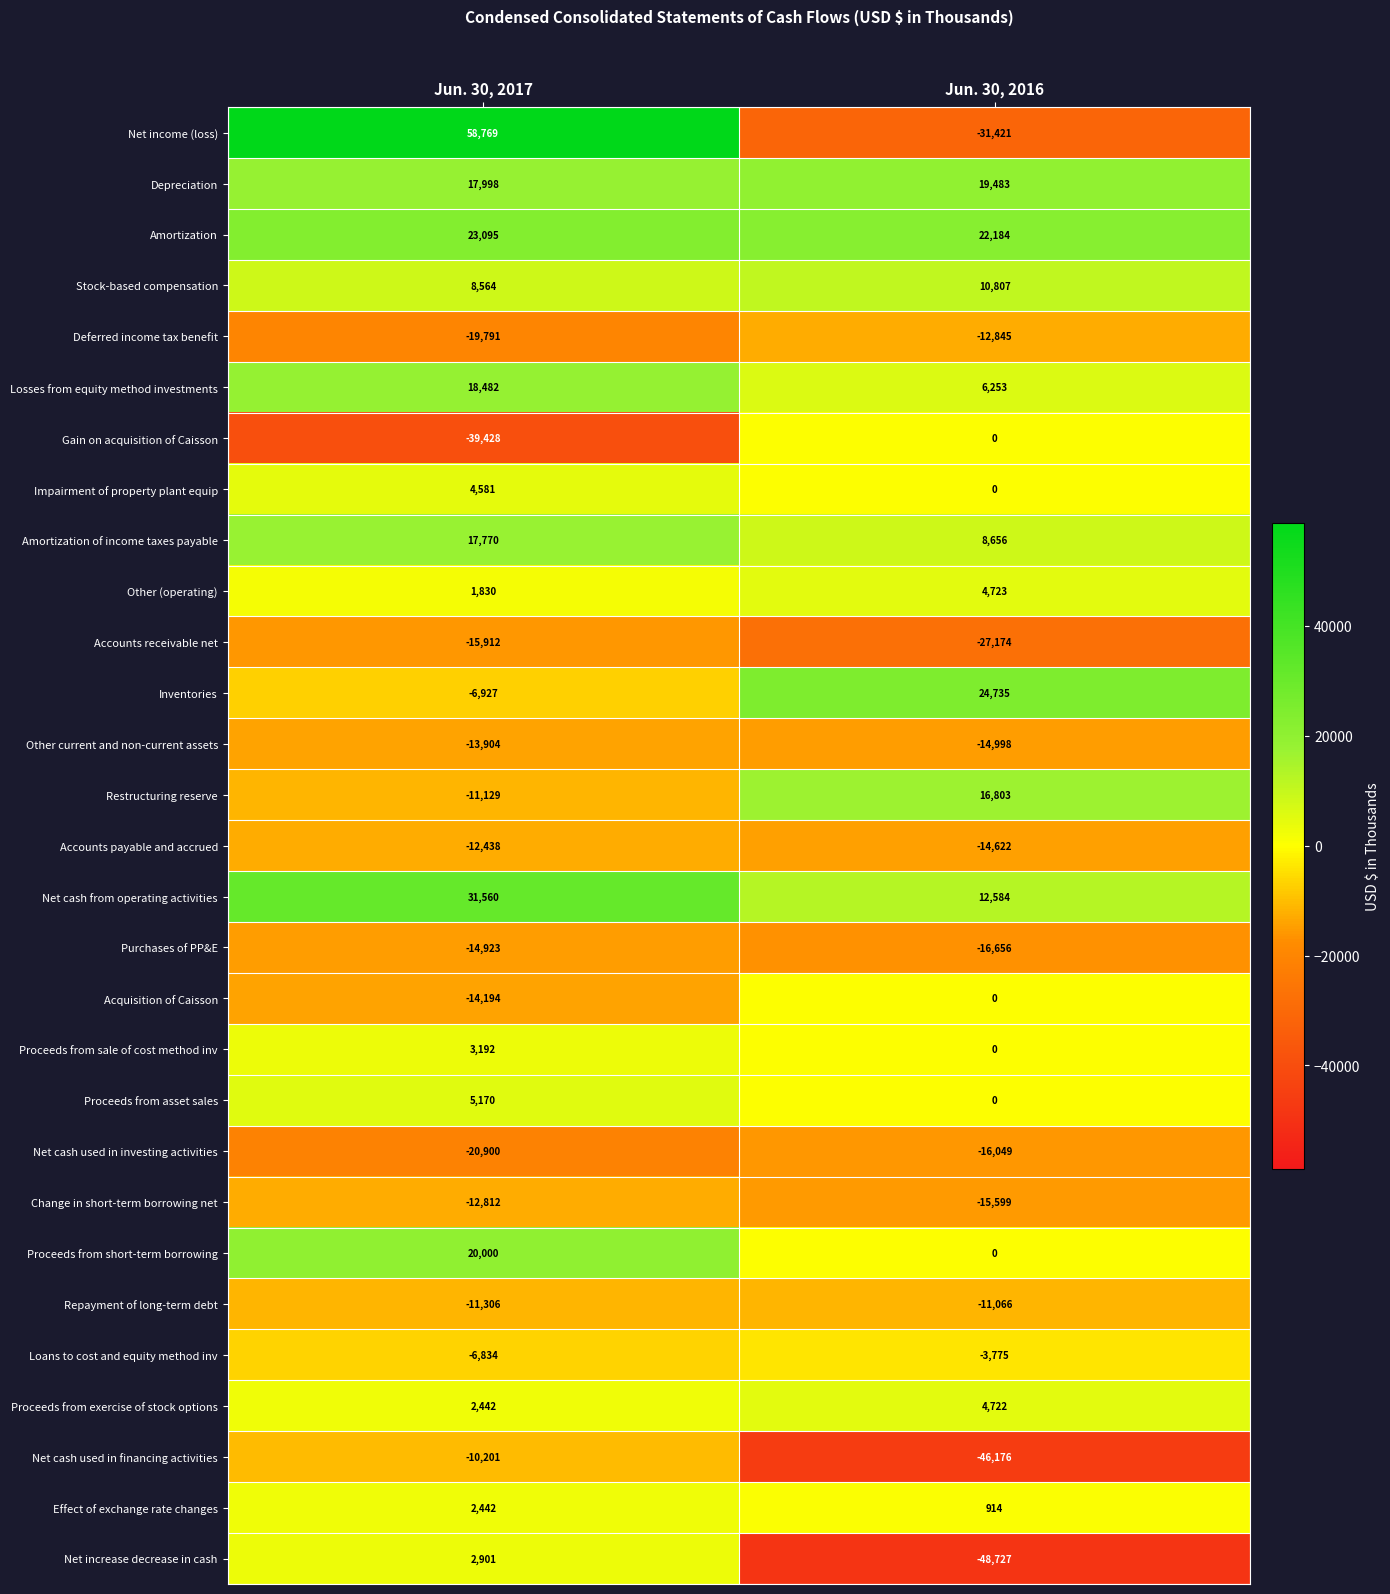

What value does the Repayment of long-term debt series have at Jun. 30, 2017, to the nearest 10?

-11310